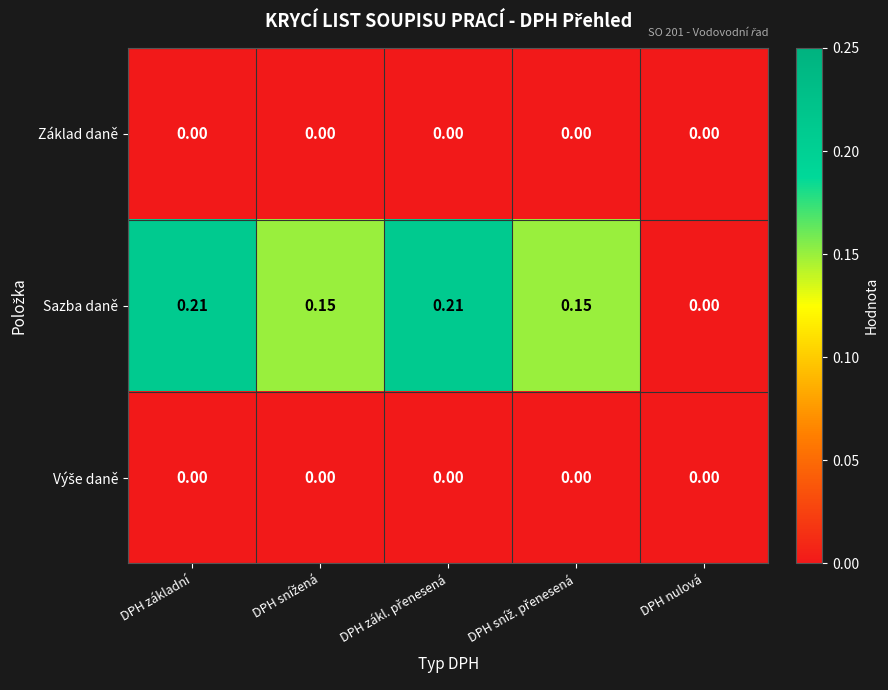

Which series has the largest total across all categories?

Sazba daně